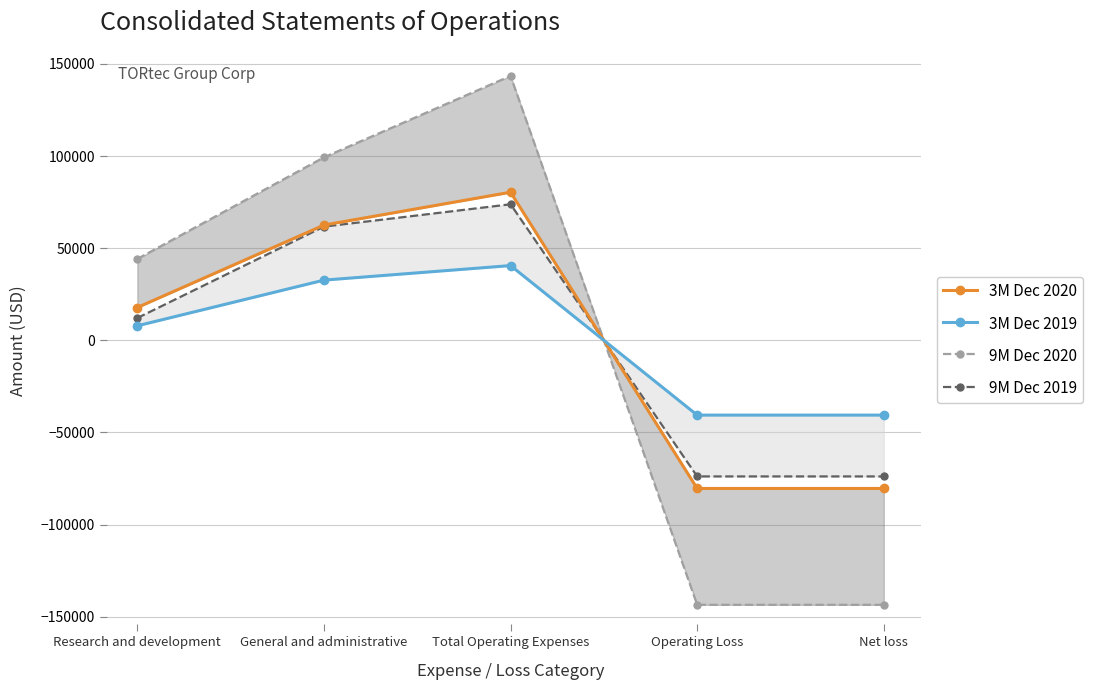

What is the difference between the maximum and minimum values in the 9M Dec 2020 series?

287006